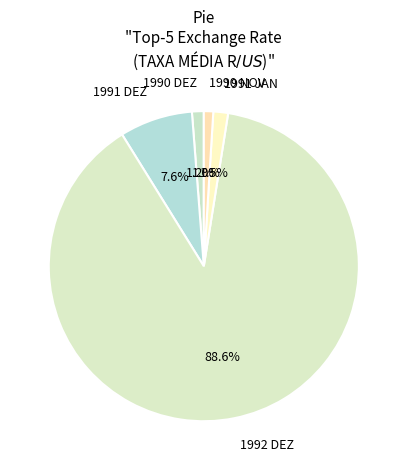

Do 1990 DEZ and 1991 DEZ together represent more than half of the pie?

No